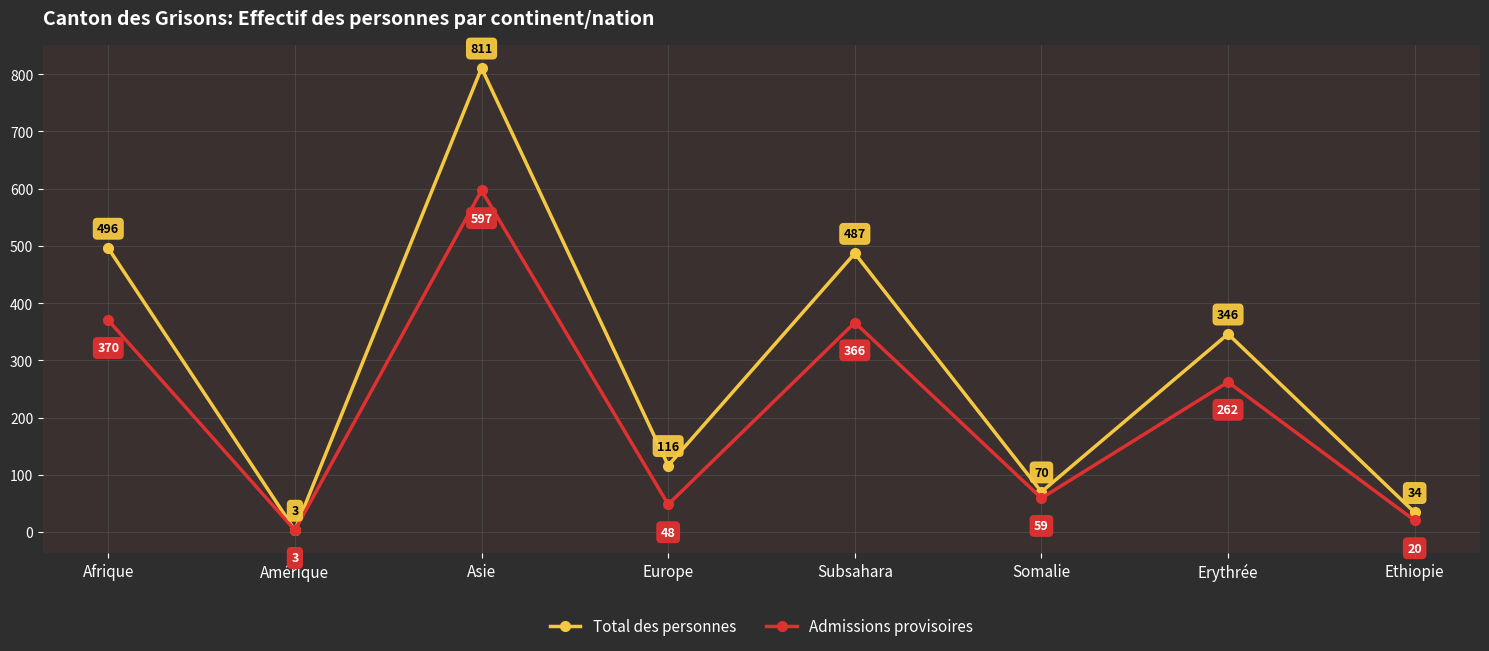

How many values in the Total des personnes series are below 346?

4